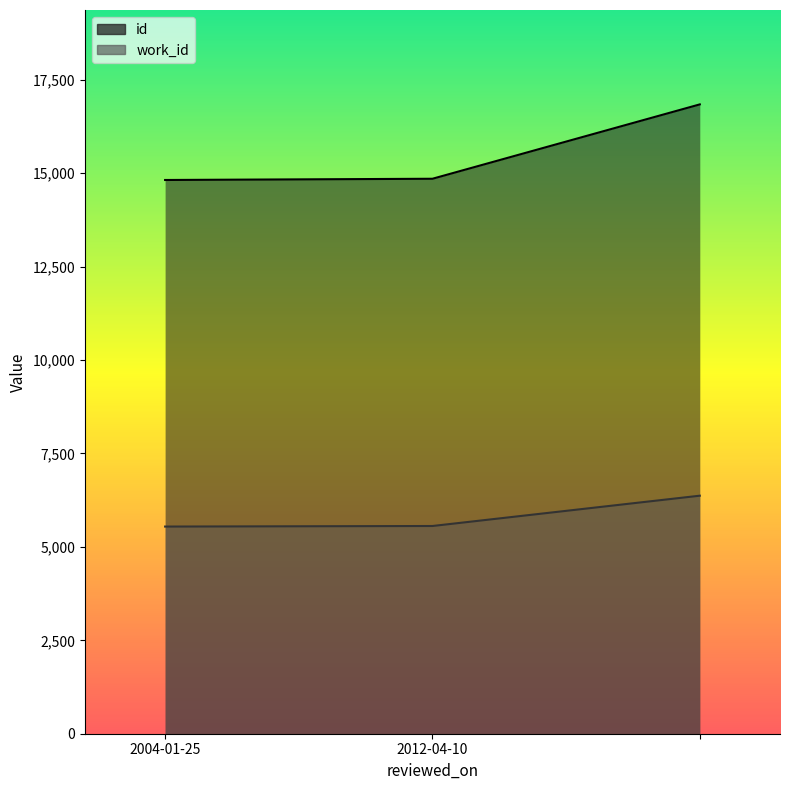

What is the label of the 2nd point from the left?

2012-04-10